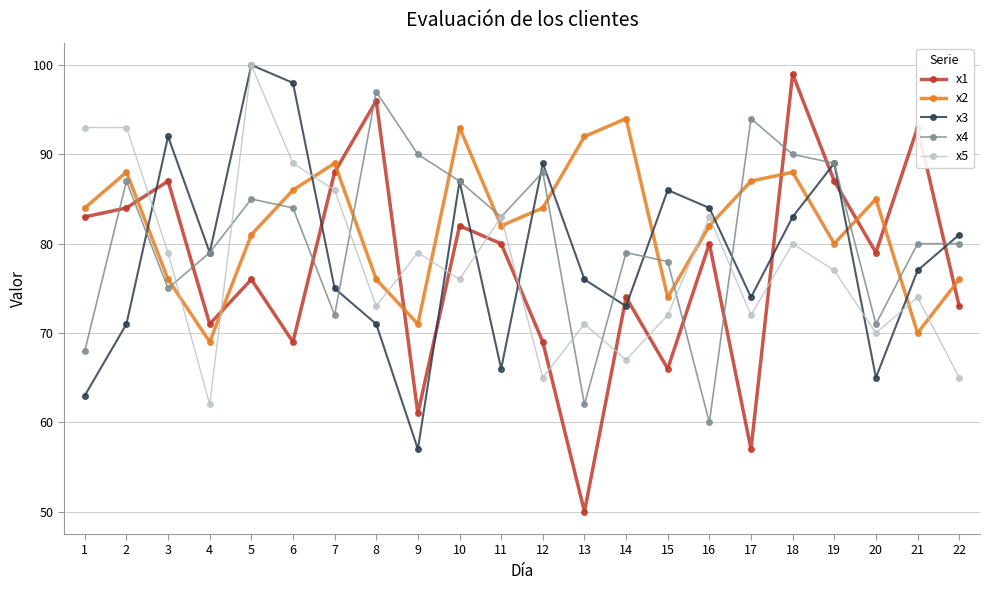

Is the value of x1 at 11 greater than the value of x4 at 4?

Yes